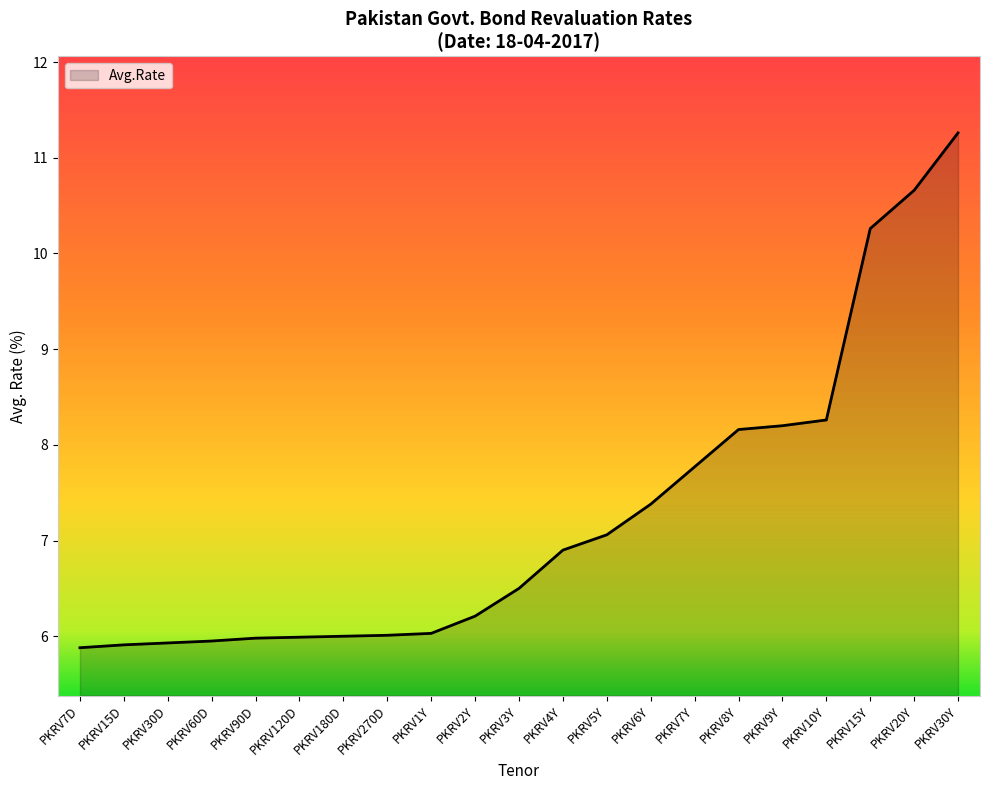

What value does the data have at PKRV90D?

6.0